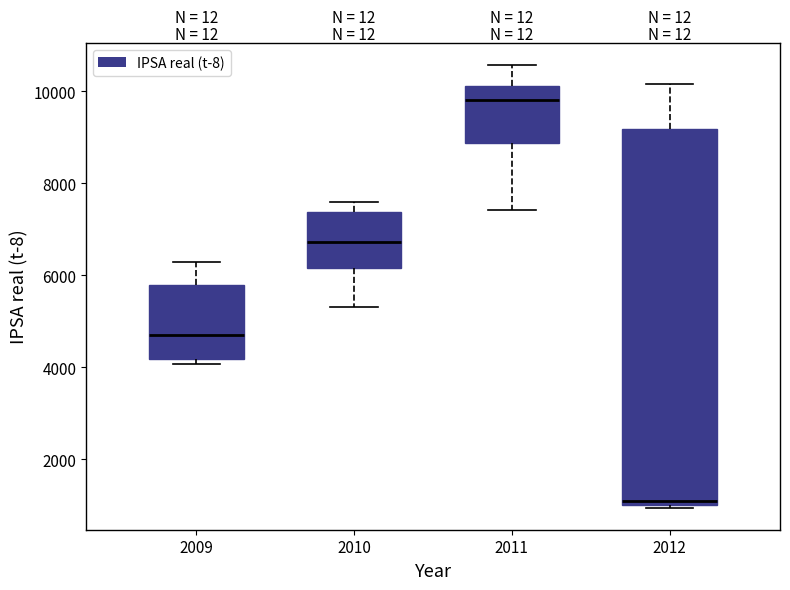

Which box's median line is the highest?

2011